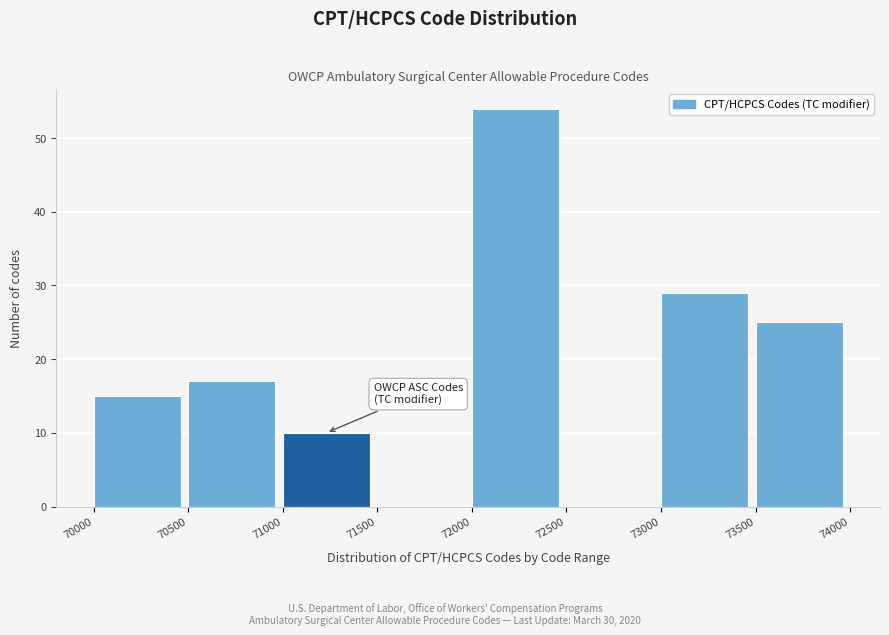

Reading left to right, transcribe this chart: for each bar, give the range it covers on the x-axis and its height. The values are not printed on the chart, so give them approximately, as read against the axis.

70000 to 70500: 15
70500 to 71000: 17
71000 to 71500: 10
71500 to 72000: 0
72000 to 72500: 54
72500 to 73000: 0
73000 to 73500: 29
73500 to 74000: 25